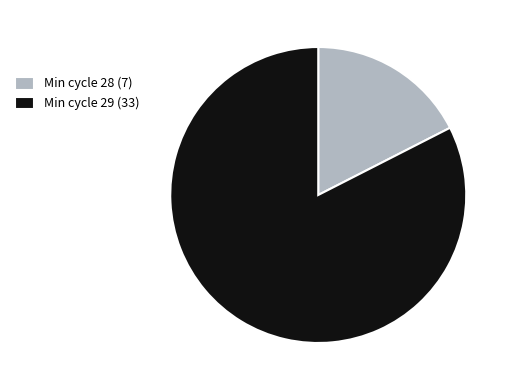

Rank the categories by value from lowest to highest.

Min cycle 28 (7), Min cycle 29 (33)